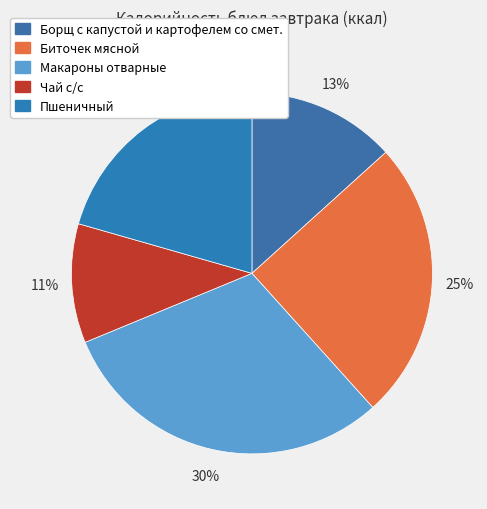

Is Пшеничный the majority of the pie?

No